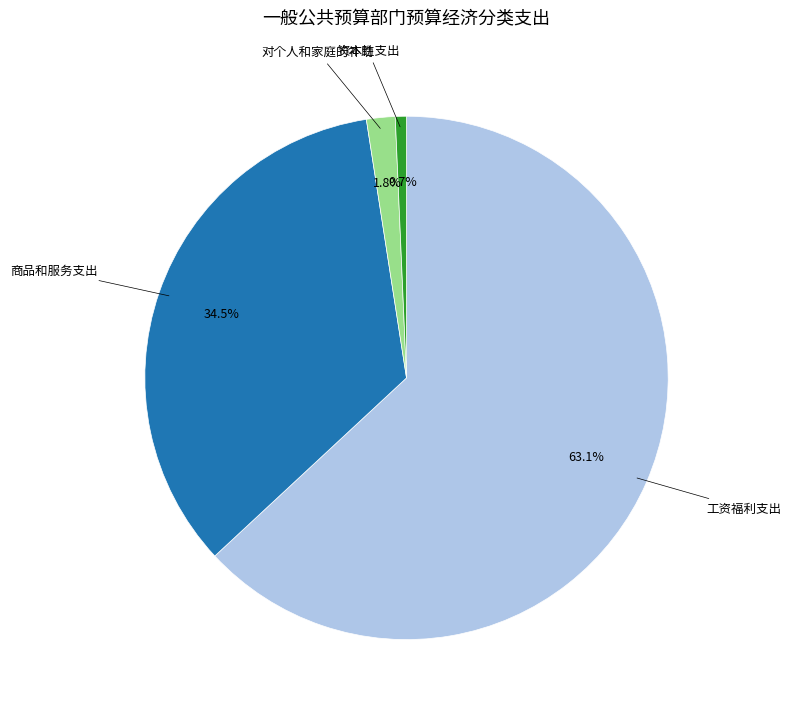

To the nearest percent, what is the difference between the 工资福利支出 and 商品和服务支出 slice percentages?

29%